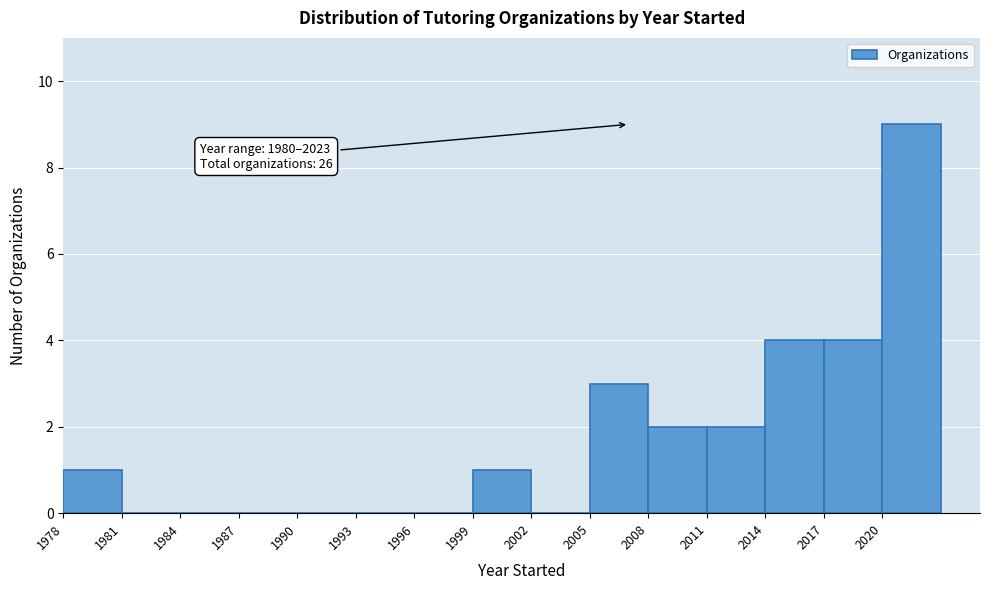

Over which range of the x-axis is the bar tallest?

2020 to 2023